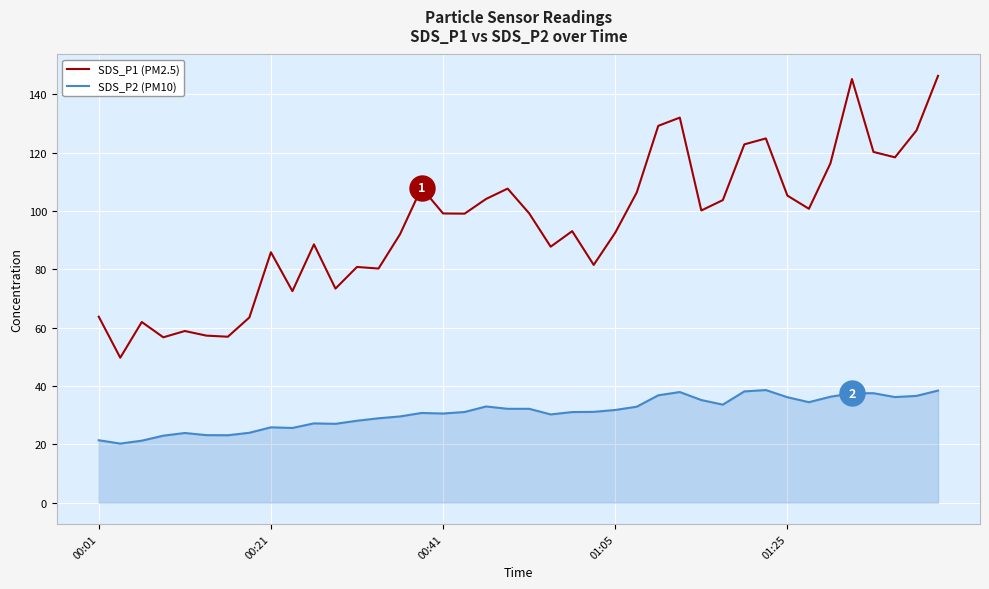

Which series has the largest total across all categories?

SDS_P1 (PM2.5)